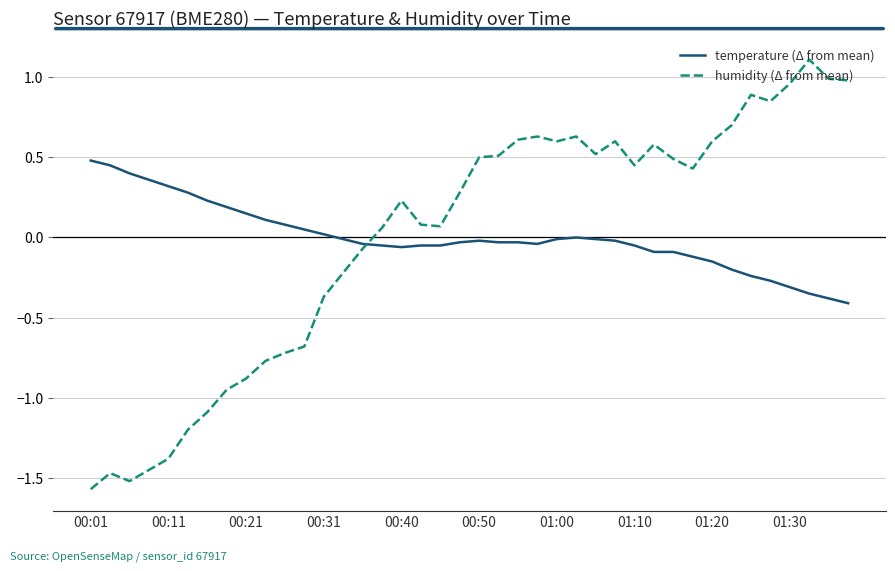

List the series in order of their peak value, highest first.

humidity (Δ from mean), temperature (Δ from mean)